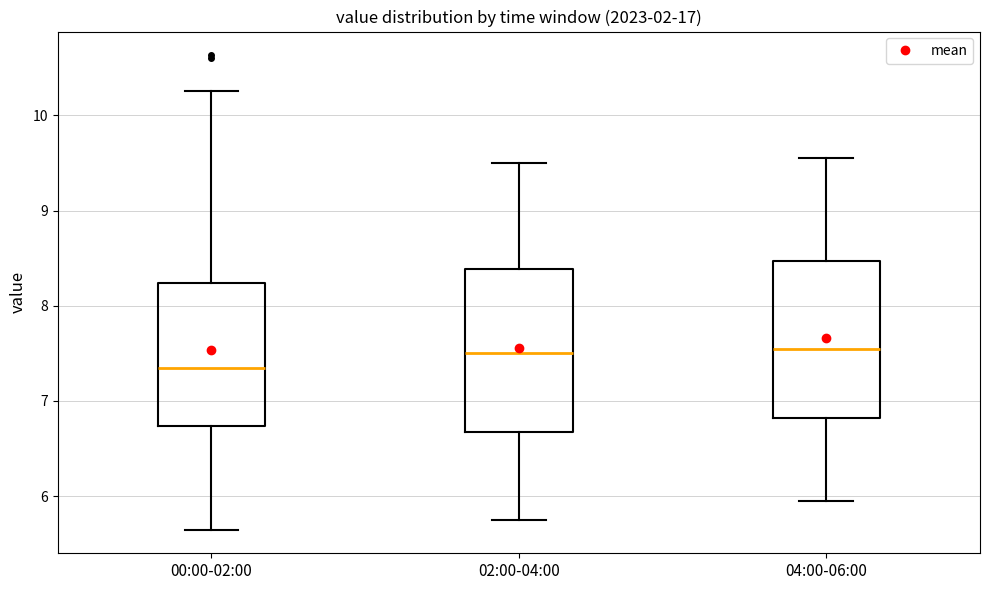

Where is the upper edge of the box for 00:00-02:00 on the y-axis? The values are not printed on the chart, so give them approximately, as read against the axis.

8.2